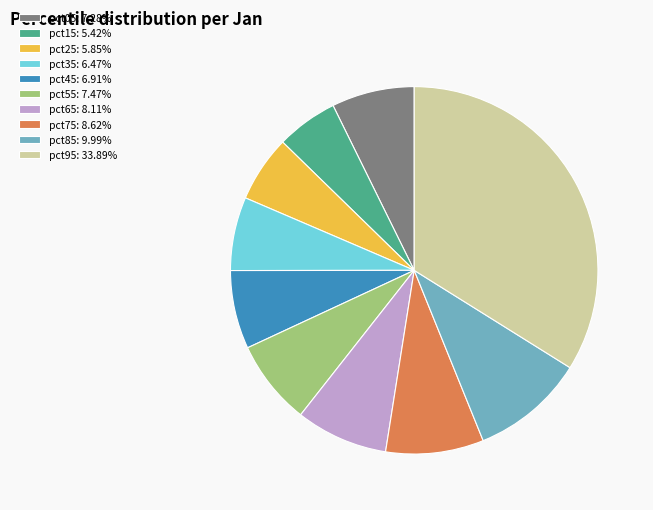

Is it true that pct95 is 34% of the pie?

True